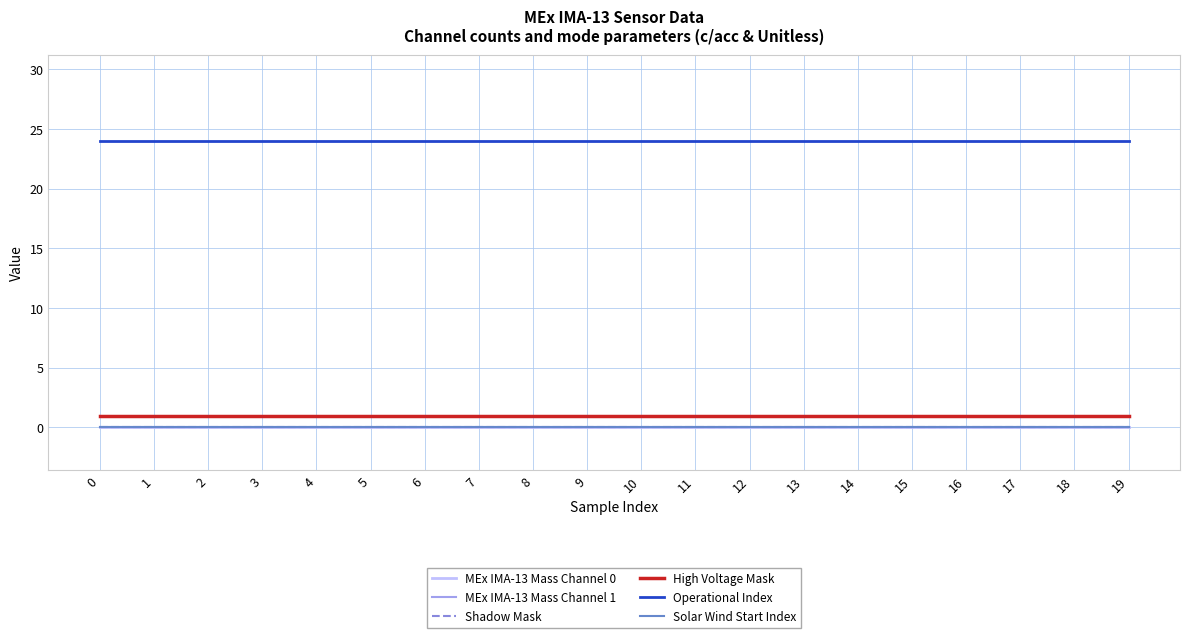

True or false: High Voltage Mask and Operational Index cross at least once.

False